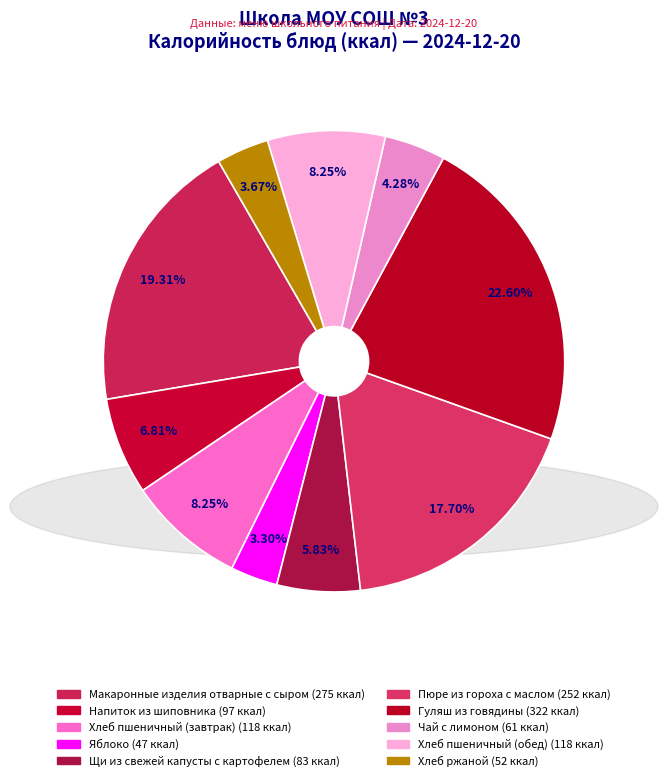

What is the smallest slice in the pie chart?

Яблоко